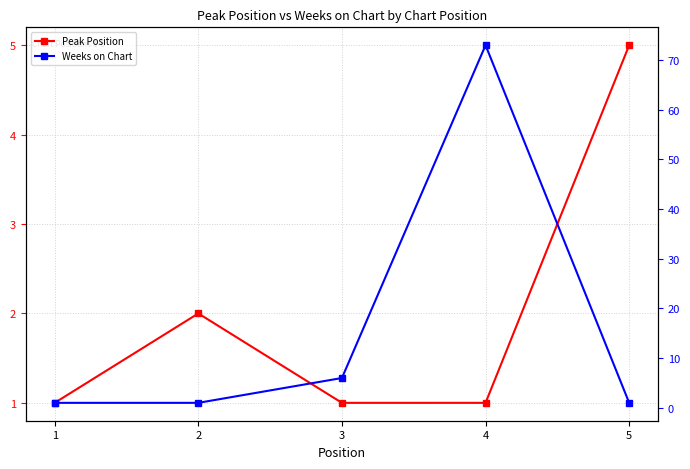

Which category has the highest value in the Weeks on Chart series?

4